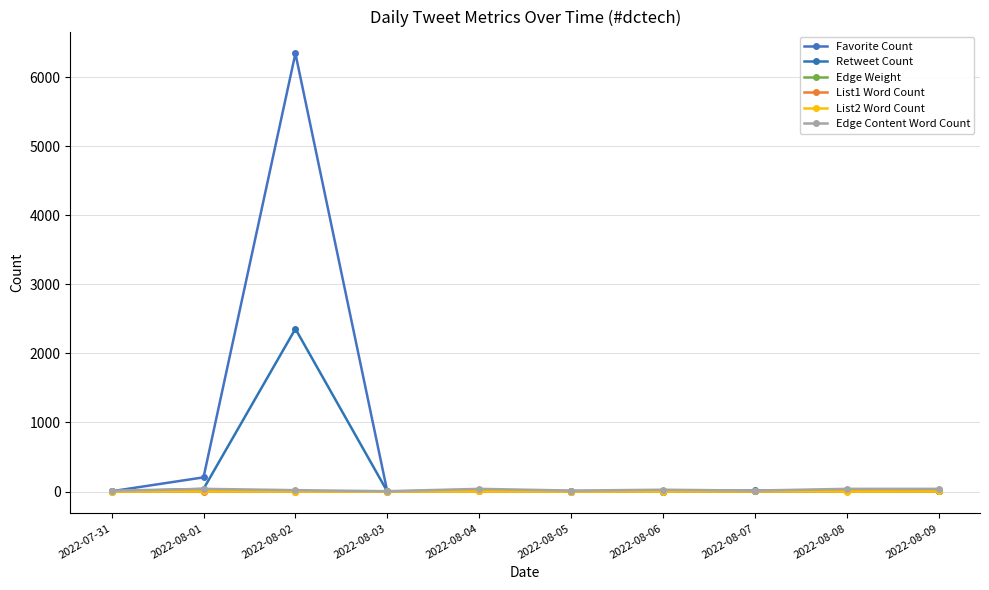

Which series has the largest range (max minus min)?

Favorite Count